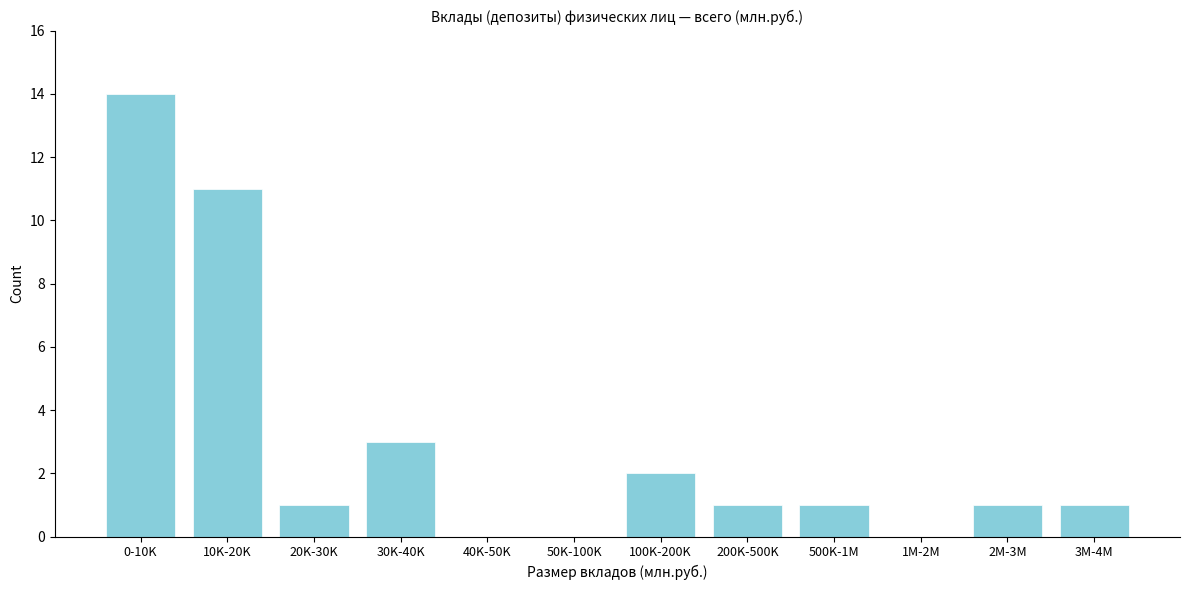

Reading right to left, extract all data points from this chart.

3M-4M=1	2M-3M=1	1M-2M=0	500K-1M=1	200K-500K=1	100K-200K=2	50K-100K=0	40K-50K=0	30K-40K=3	20K-30K=1	10K-20K=11	0-10K=14